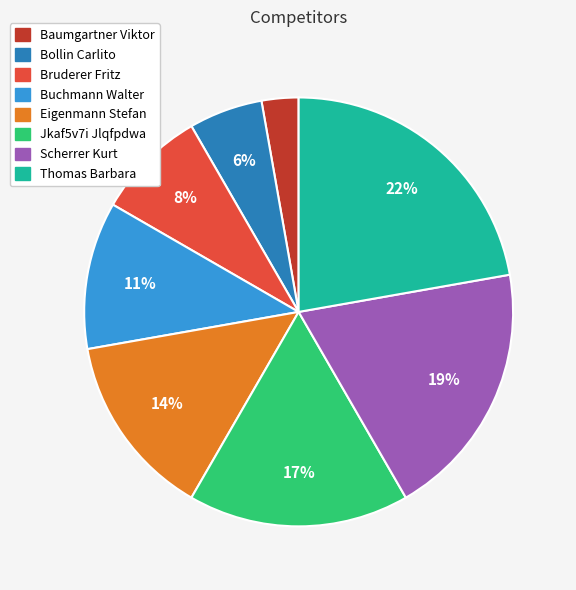

Combined, do Buchmann Walter and Baumgartner Viktor account for over 50%?

No